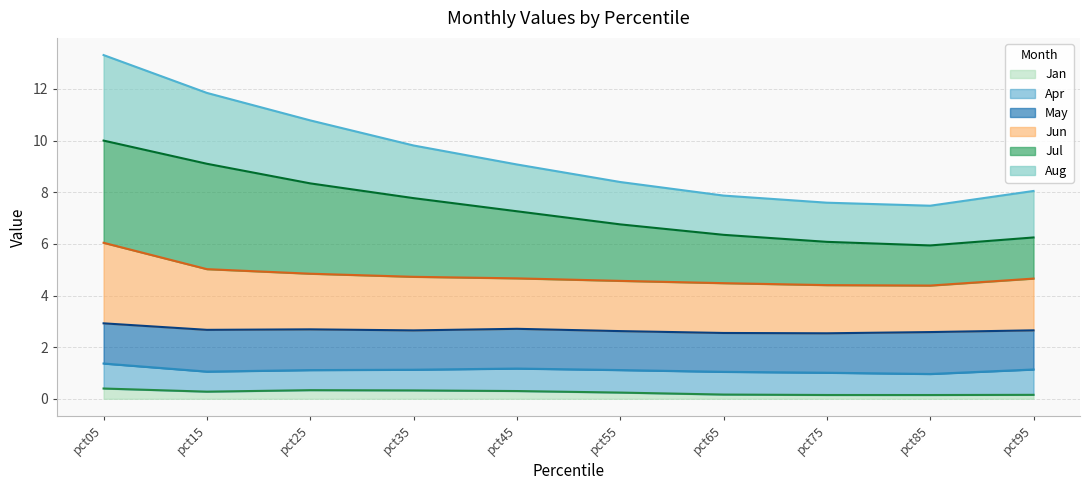

True or false: Jun has a value of 6.9 at pct55.

False